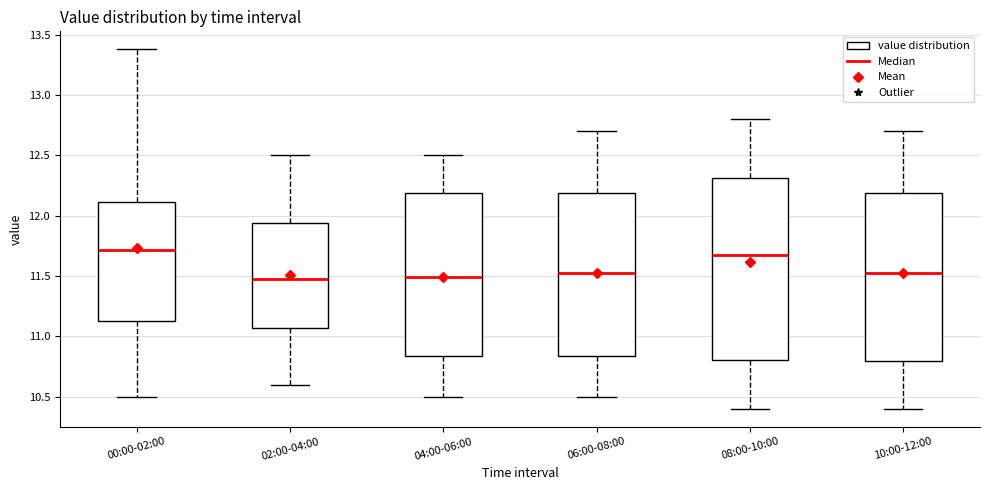

Reading left to right, read every box against the y-axis: the position of its median line, the range the box covers, and the ends of its whiskers. The values are not printed on the chart, so give them approximately, as read against the axis.

00:00-02:00: median 11.70, box 11.15 to 12.10, whiskers 10.50 to 13.40
02:00-04:00: median 11.50, box 11.05 to 11.95, whiskers 10.60 to 12.50
04:00-06:00: median 11.50, box 10.85 to 12.20, whiskers 10.50 to 12.50
06:00-08:00: median 11.55, box 10.85 to 12.20, whiskers 10.50 to 12.70
08:00-10:00: median 11.70, box 10.80 to 12.30, whiskers 10.40 to 12.80
10:00-12:00: median 11.55, box 10.80 to 12.20, whiskers 10.40 to 12.70